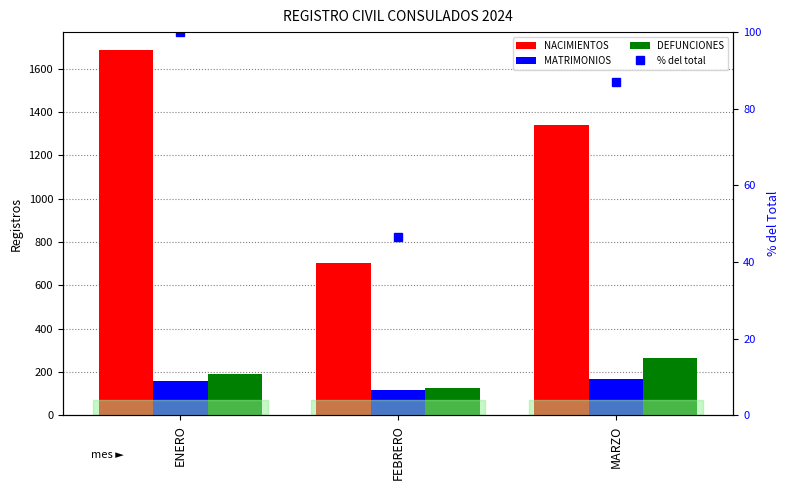

The MATRIMONIOS series shows 292.5 at MARZO. True or false?

False